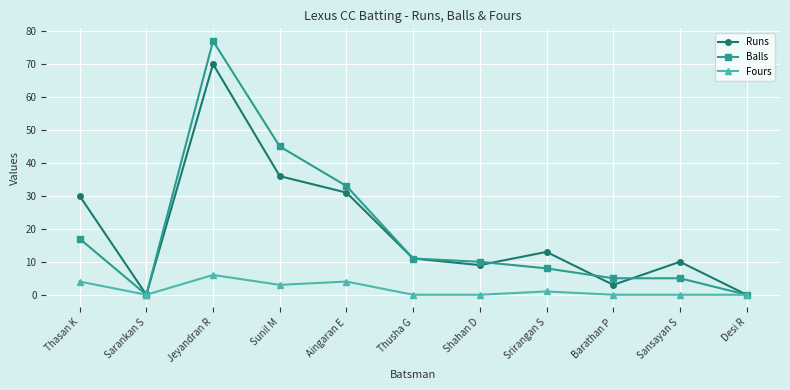

At which category does Runs reach its first local peak?

Jeyandran R